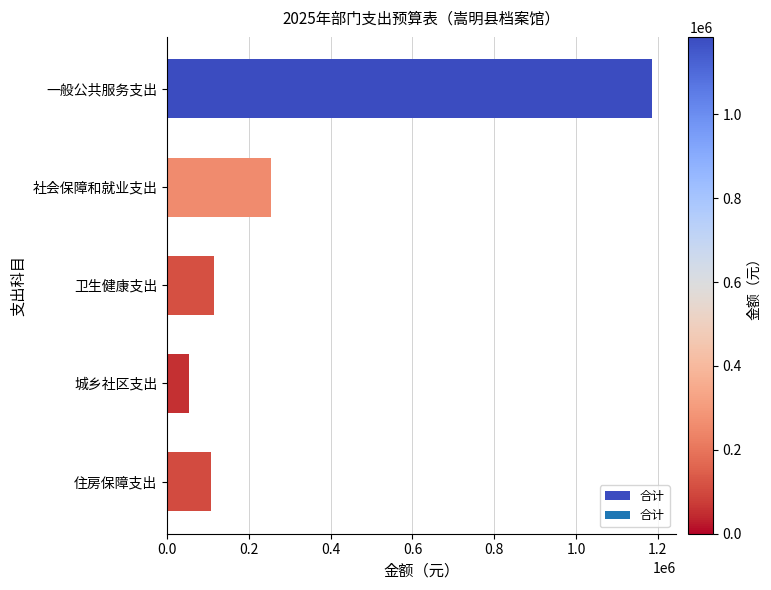

What is the sum of all values?

1713763.0